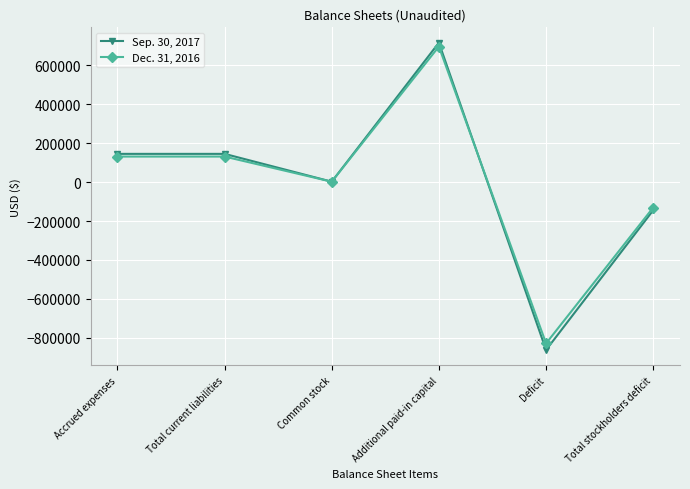

Rank the series at Deficit from lowest to highest value.

Sep. 30, 2017, Dec. 31, 2016